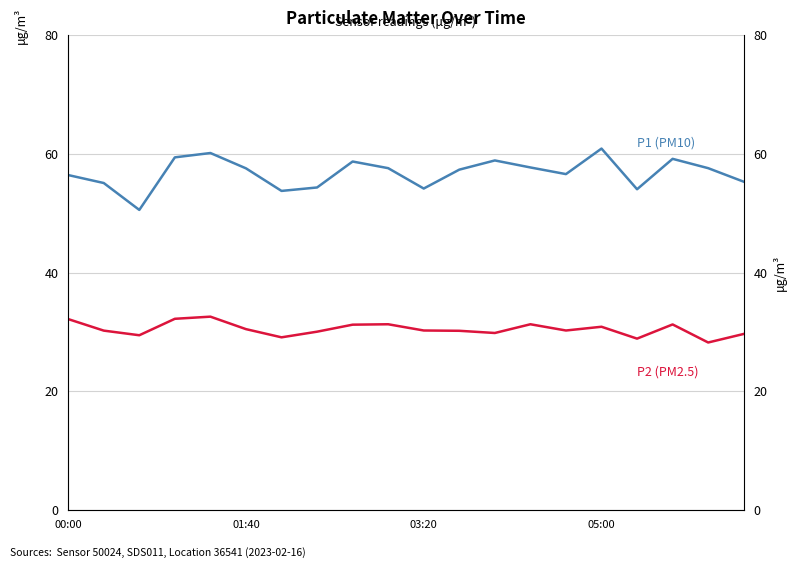

What is the average value of the P2 (PM2.5) series?

30.5